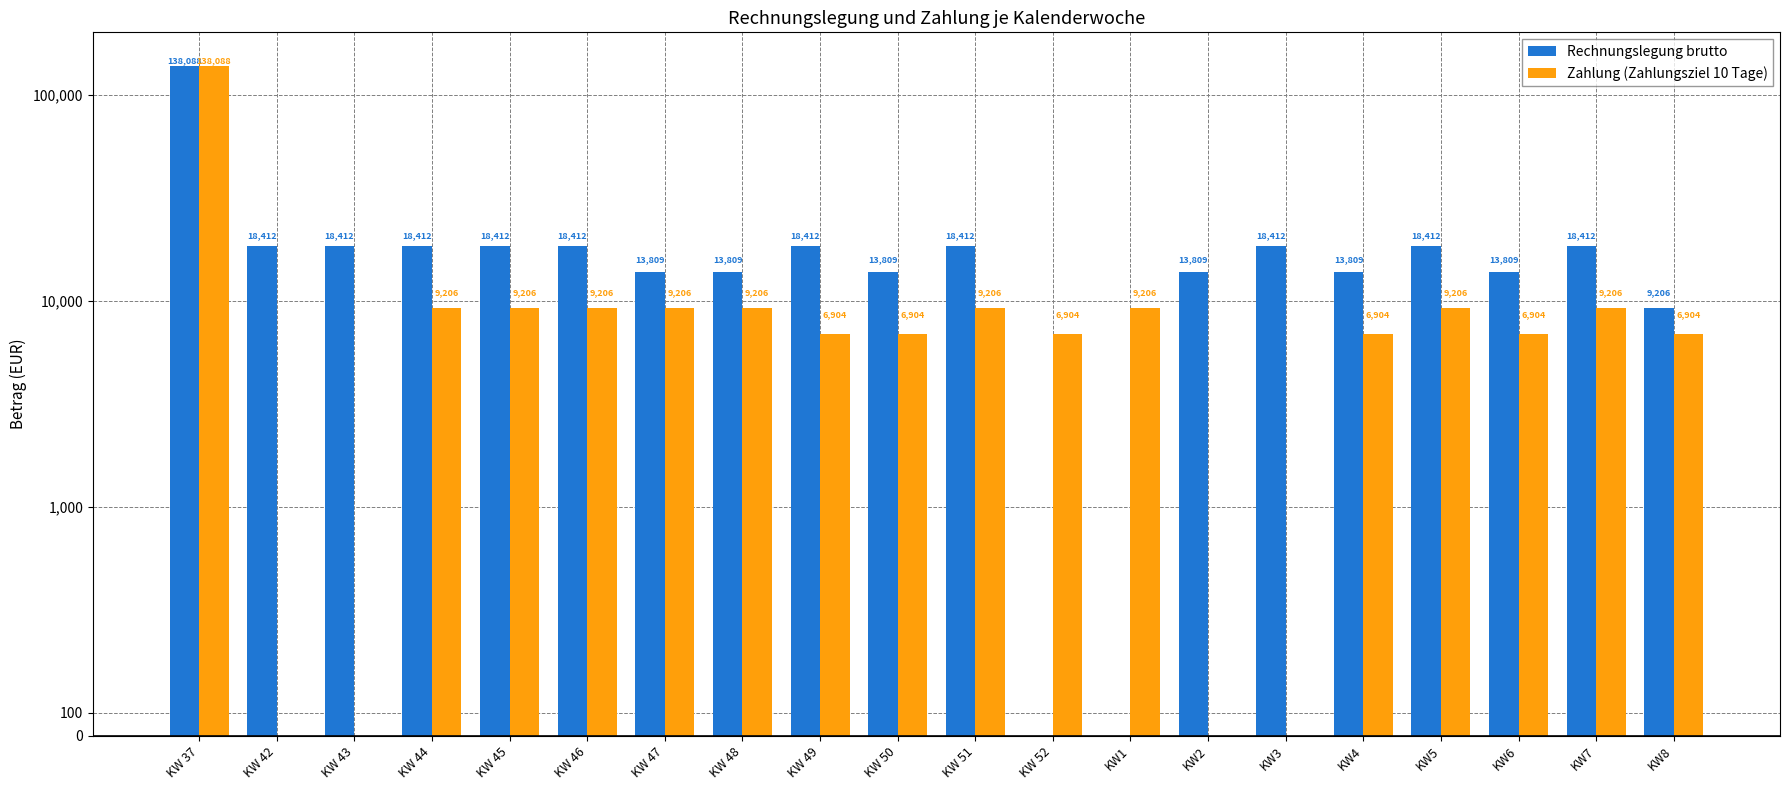

What are all the series names shown in the legend?

Rechnungslegung brutto, Zahlung (Zahlungsziel 10 Tage)